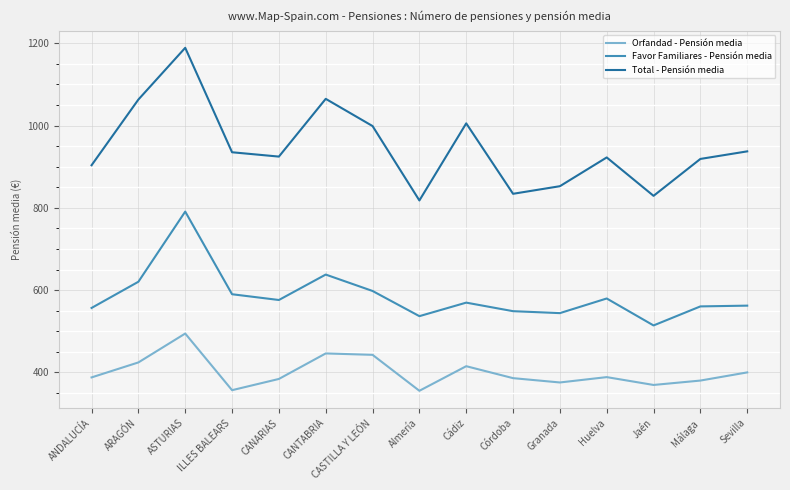

What is the spread (max minus min) of values at ARAGÓN?

638.9